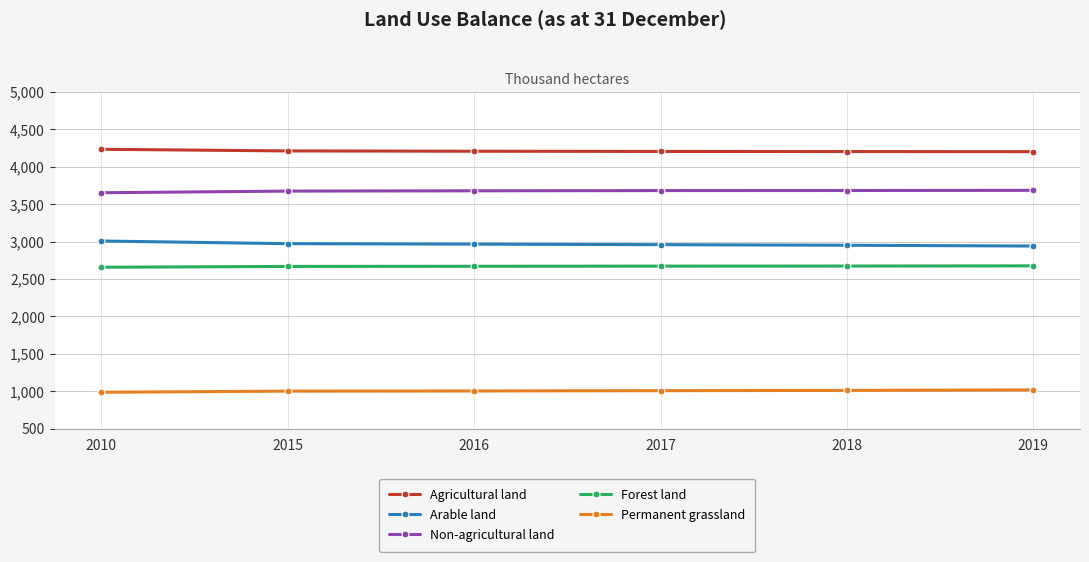

True or false: Non-agricultural land has a value of 5198.8 at 2015.

False